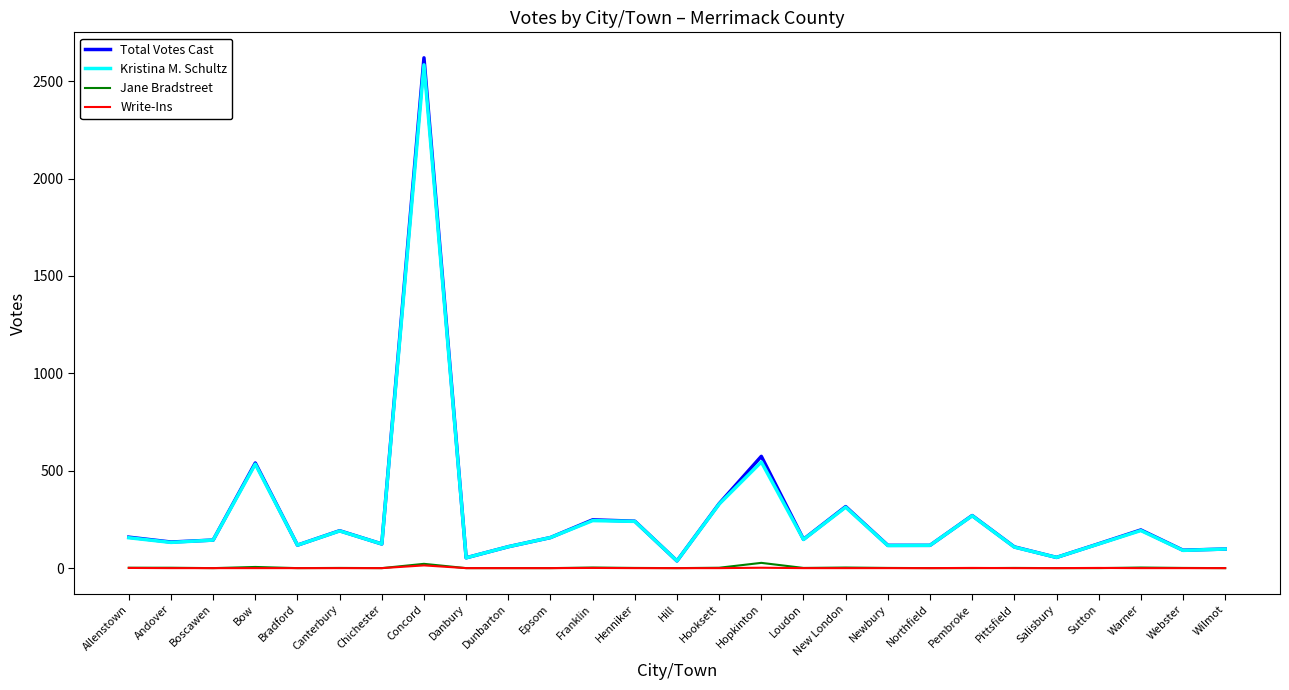

Which category has the highest value across all series?

Concord